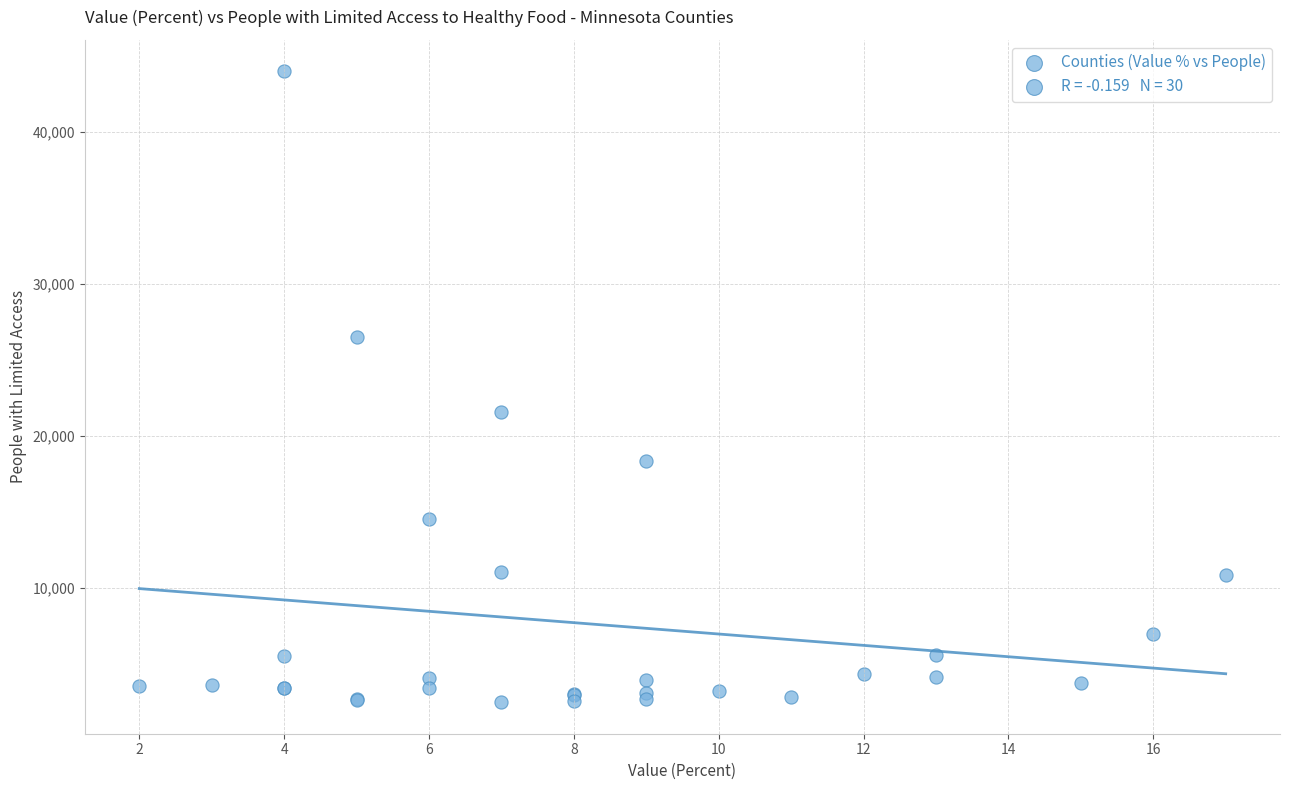

What Y value in the scatter plot is closest to 23229?

21543